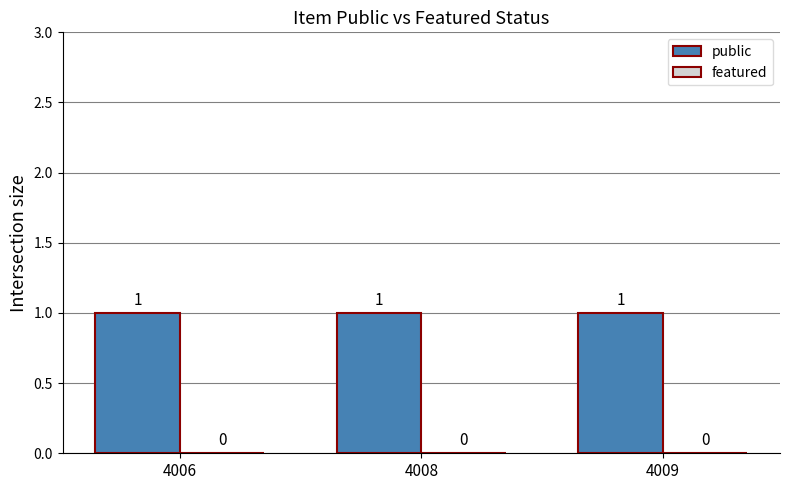

What is the spread (max minus min) of values at 4009?

1